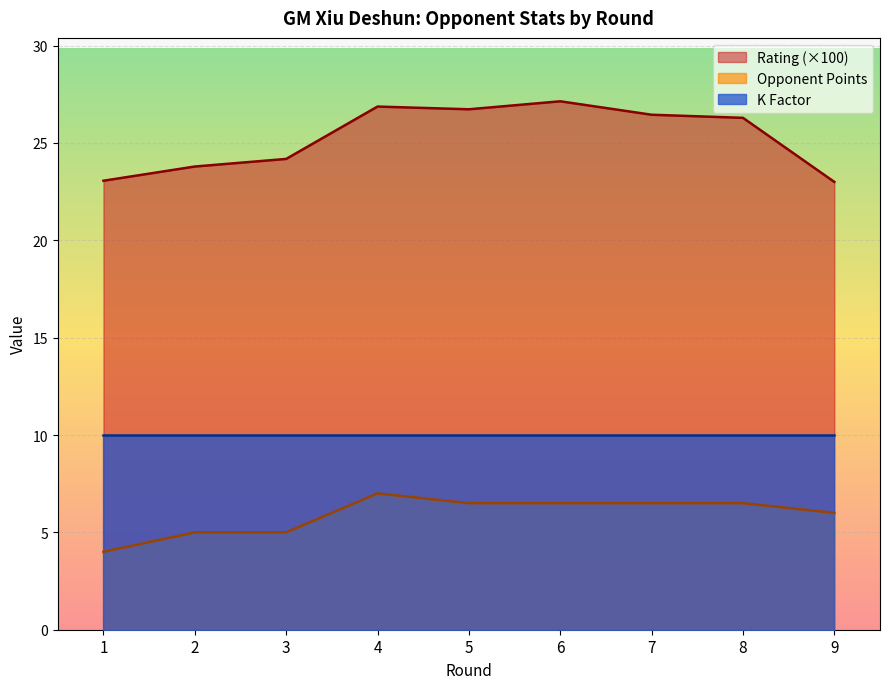

How many lines are shown in the chart?

3